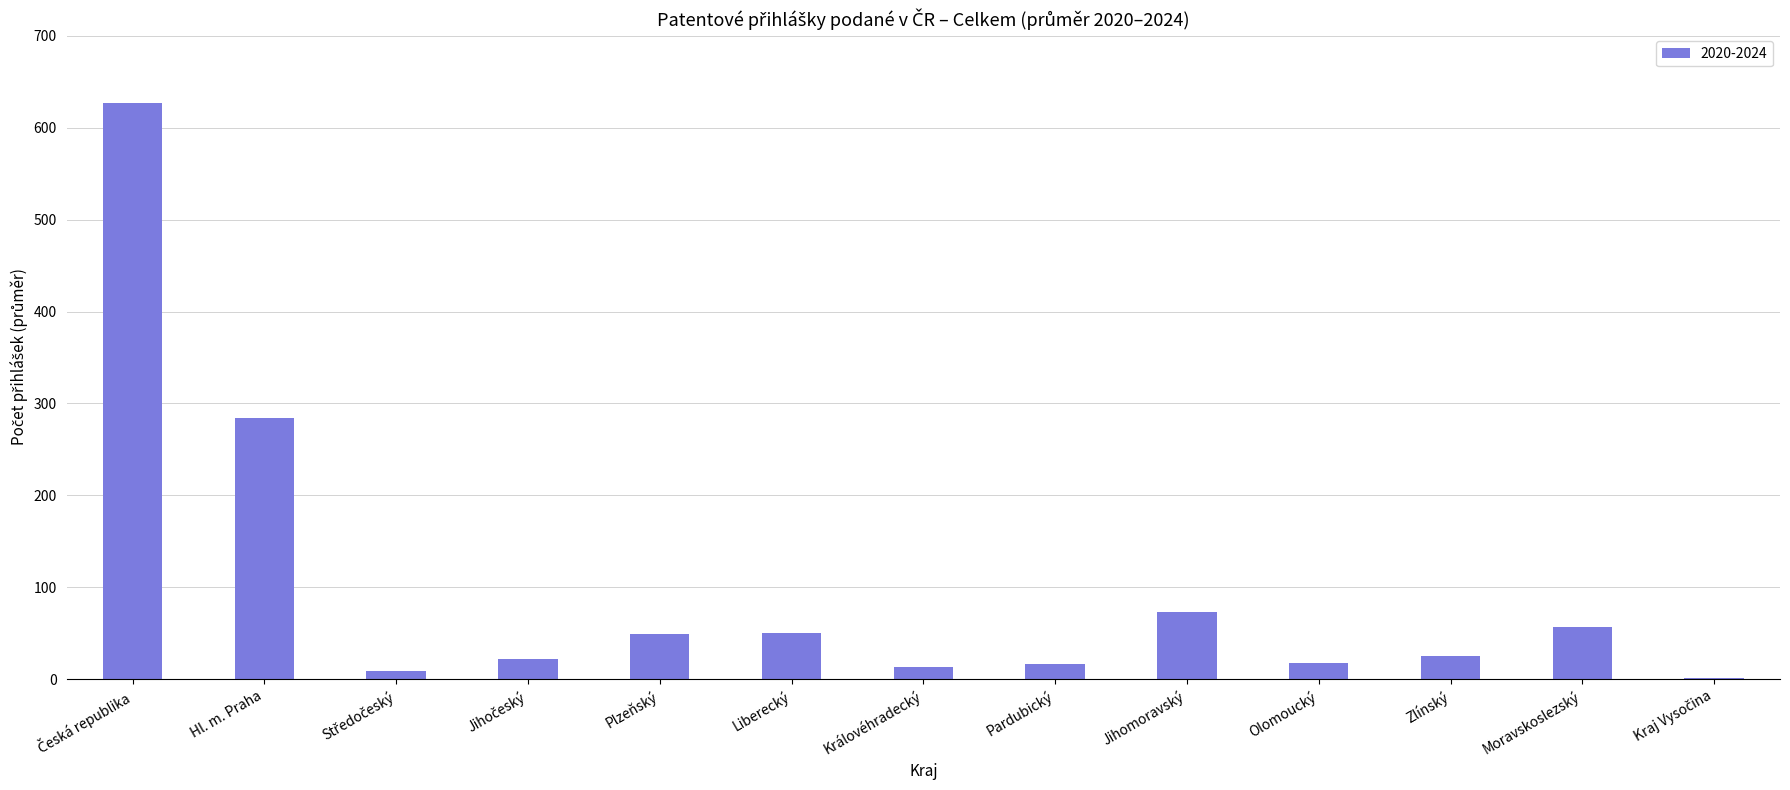

Where is the data nearest to the value 313?

Hl. m. Praha